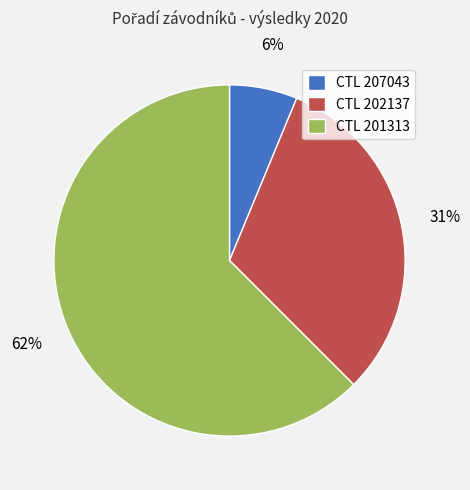

Is the sum of CTL 207043 and CTL 202137 greater than half?

No